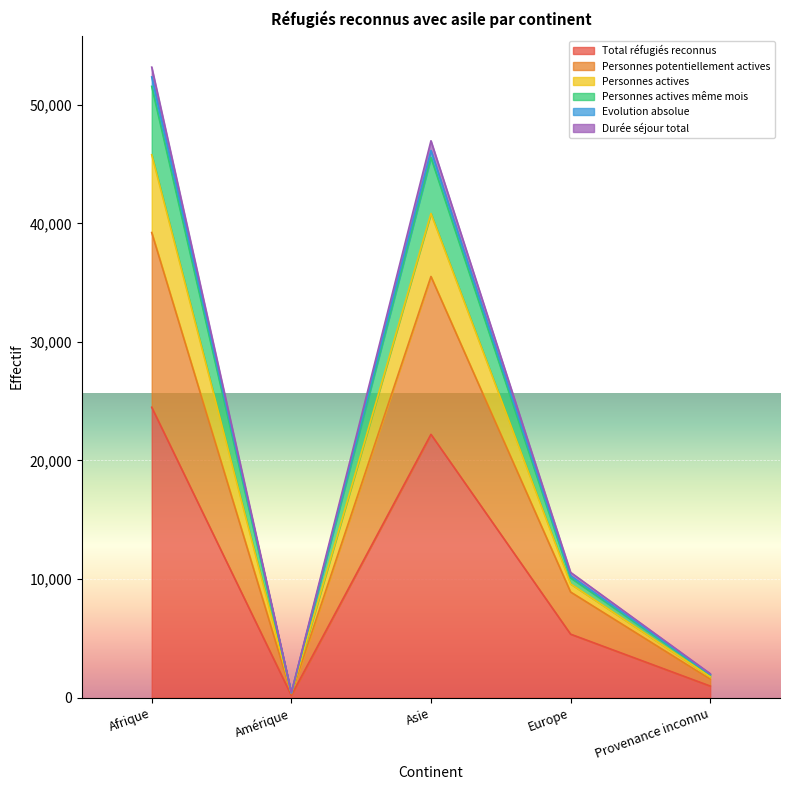

What is the highest value of the Total réfugiés reconnus series?

24490